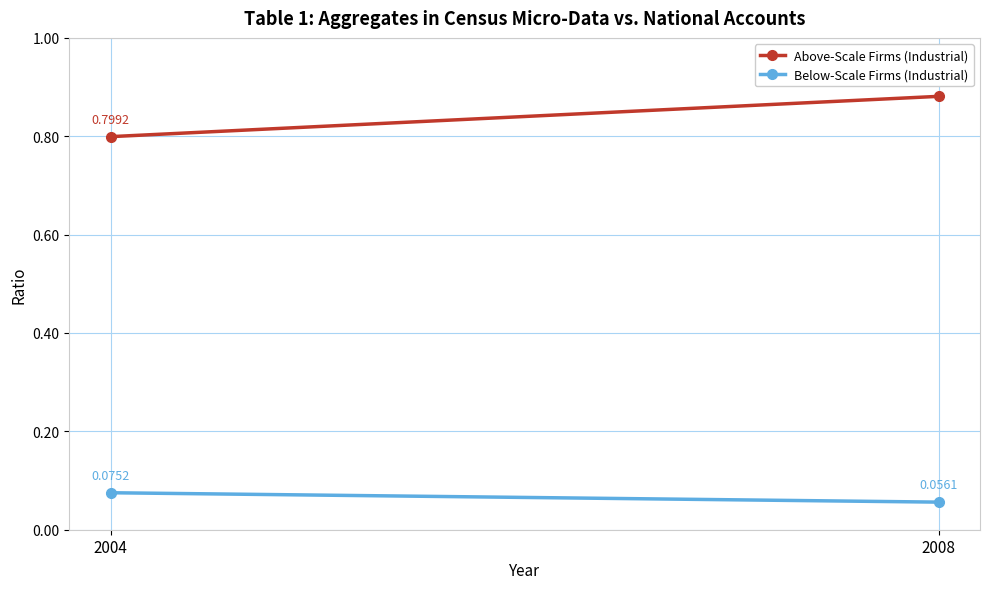

Between 2004 and 2008, which is larger?

2008